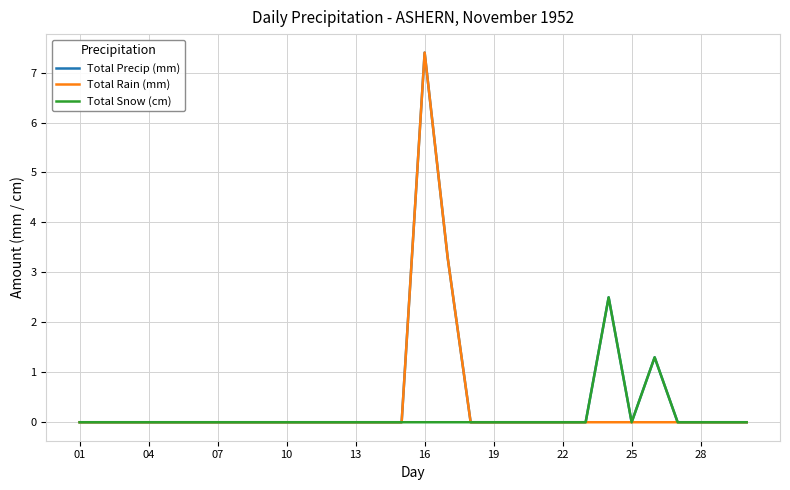

What is the highest value of the Total Snow (cm) series?

2.5